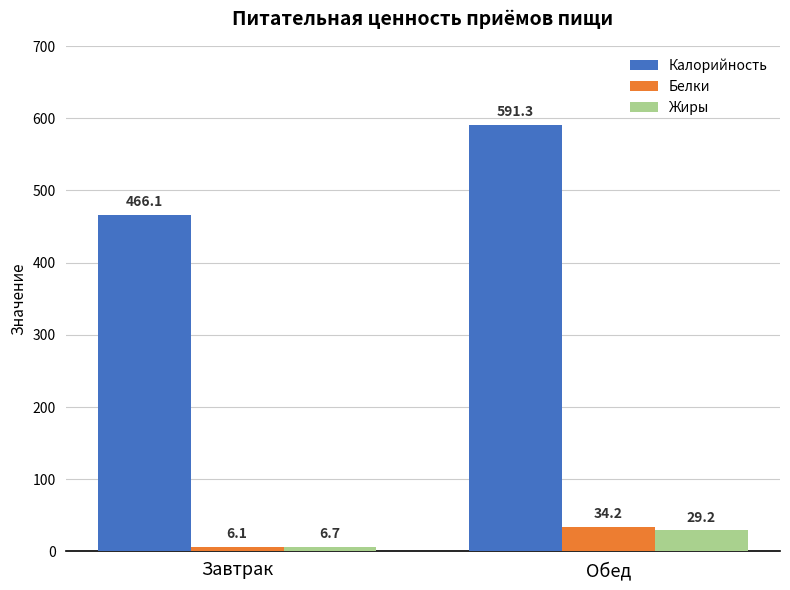

How many bars are there in each group?

3